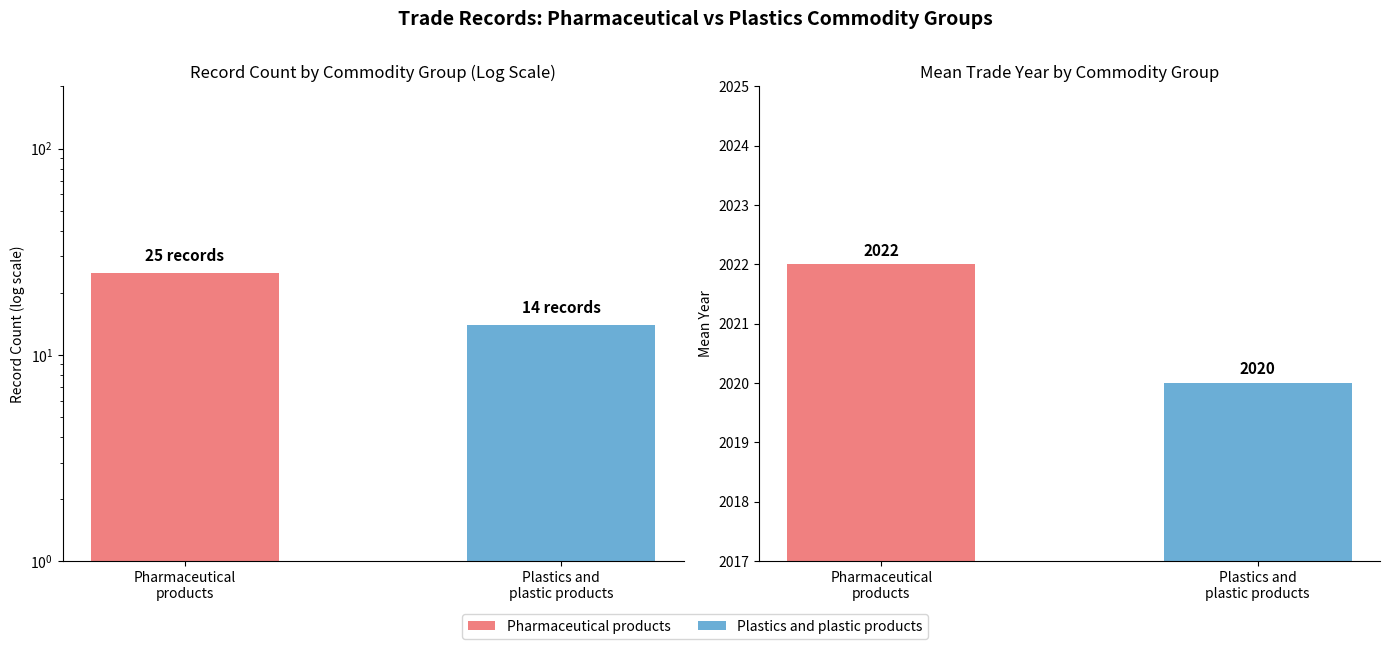

Does the chart contain any negative values?

No